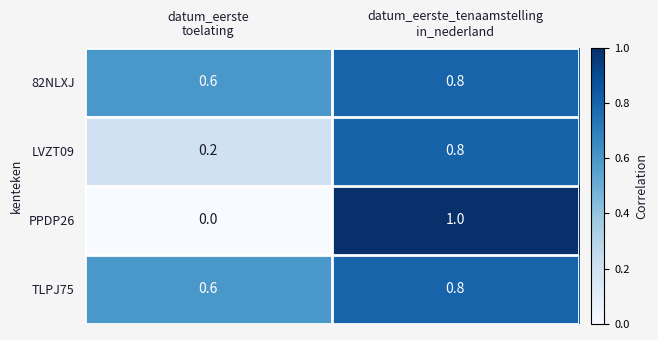

Reading left to right, what are all the values shown in this chart?

82NLXJ: 0.6	0.8
LVZT09: 0.2	0.8
PPDP26: 0.0	1.0
TLPJ75: 0.6	0.8